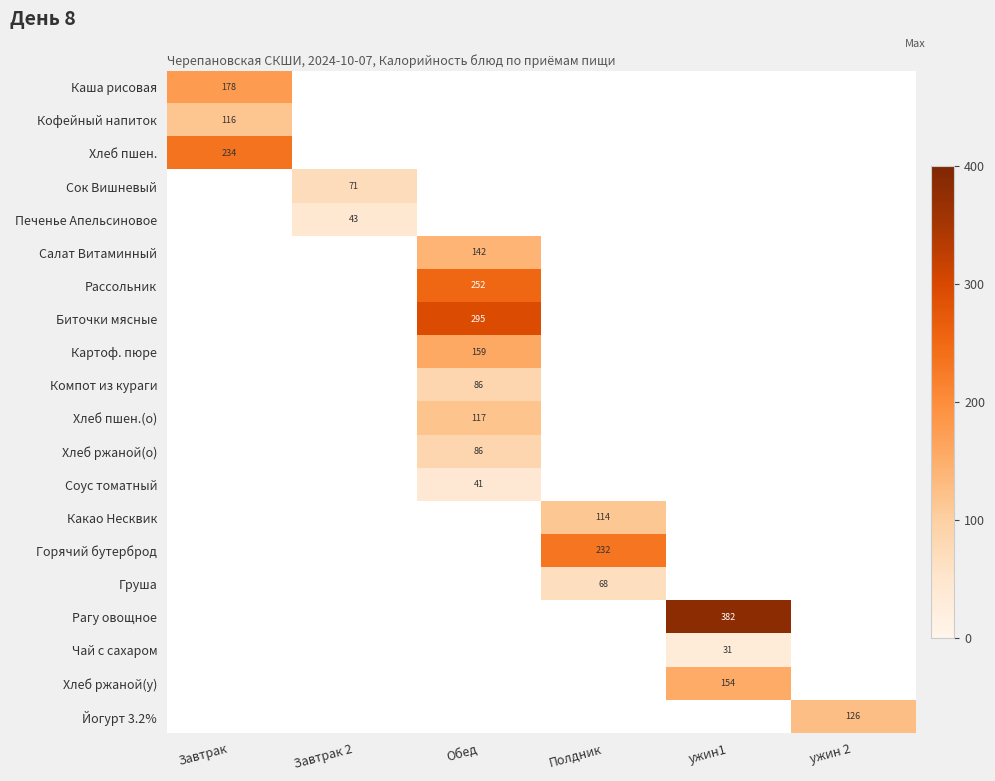

Is it true that Биточки мясные equals 415.6 at Обед?

False